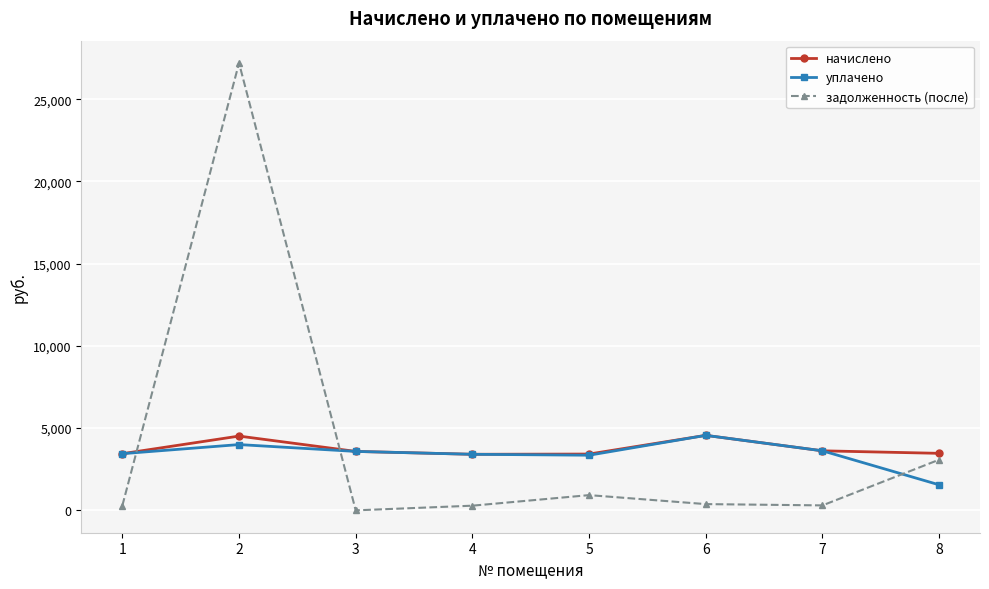

How many times do начислено and задолженность (после) cross each other?

2